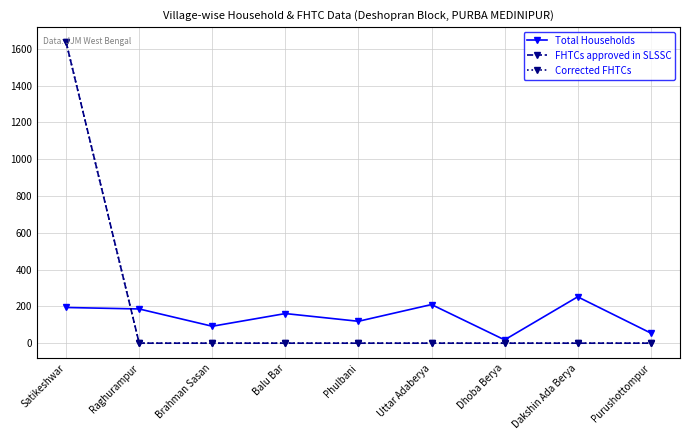

Is this an area chart (filled region under the line)?

No